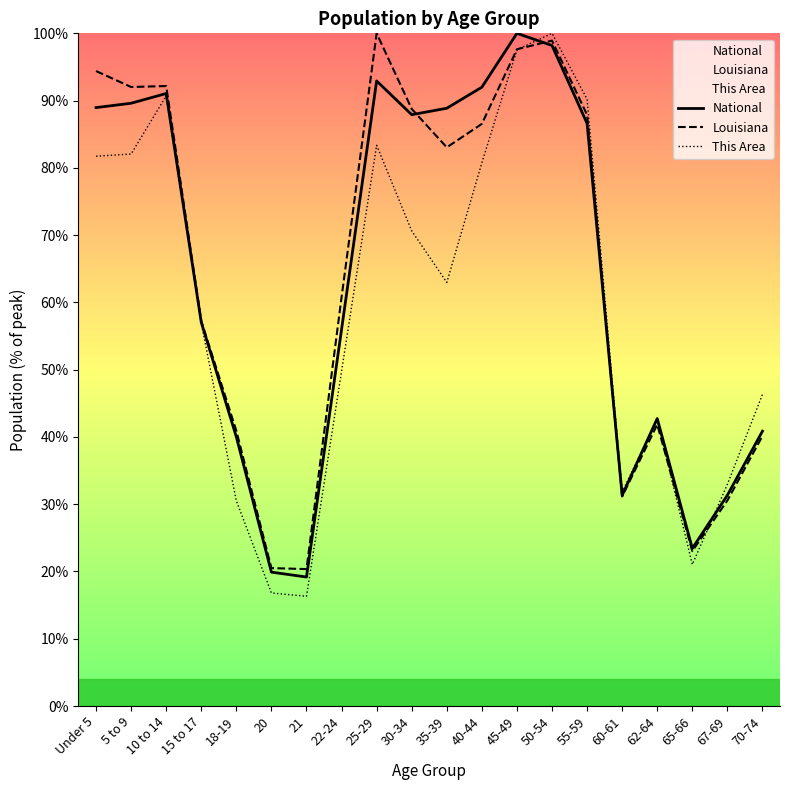

What is the maximum value shown in the chart?

100.0